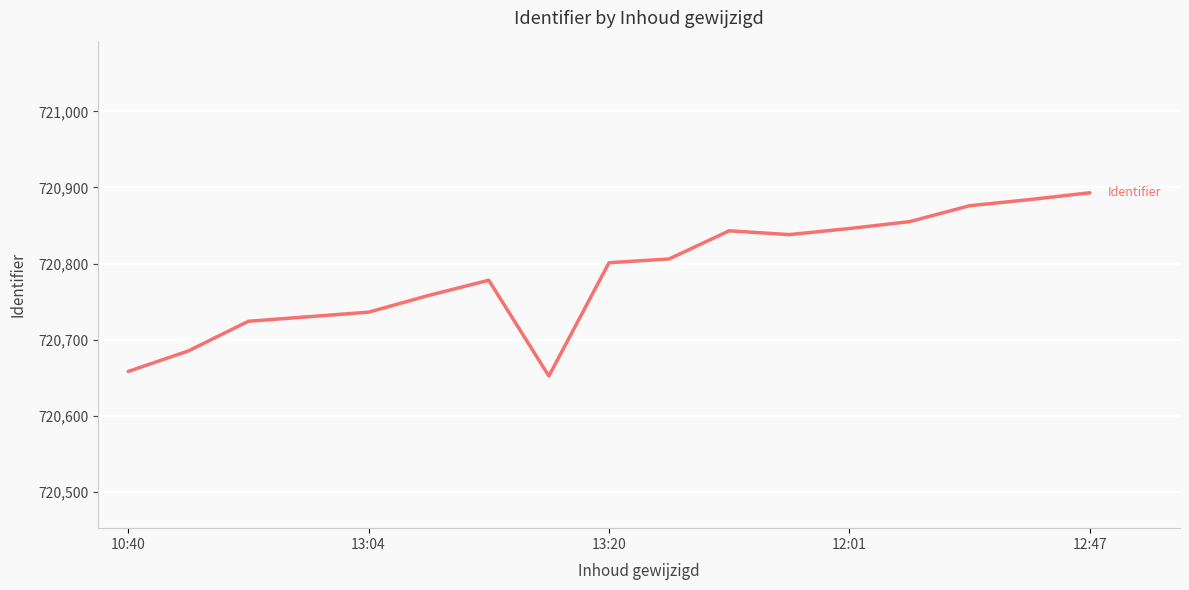

What is the difference between the maximum and minimum values?

241